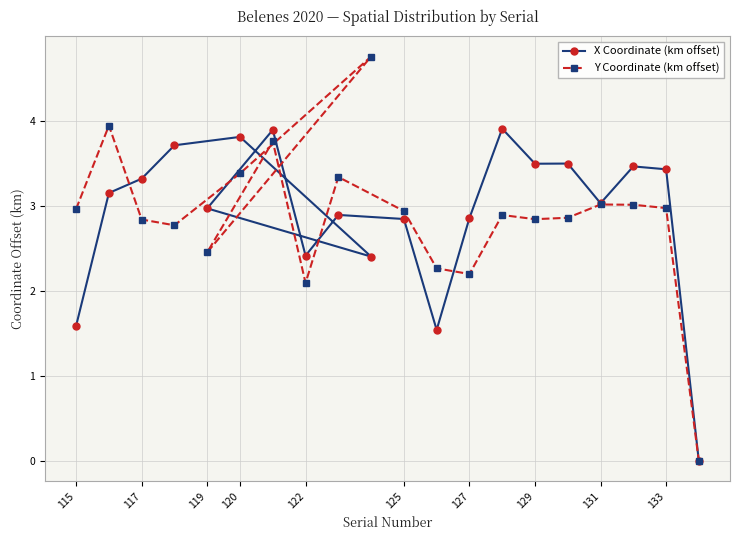

Which series has the widest spread of values?

Y Coordinate (km offset)